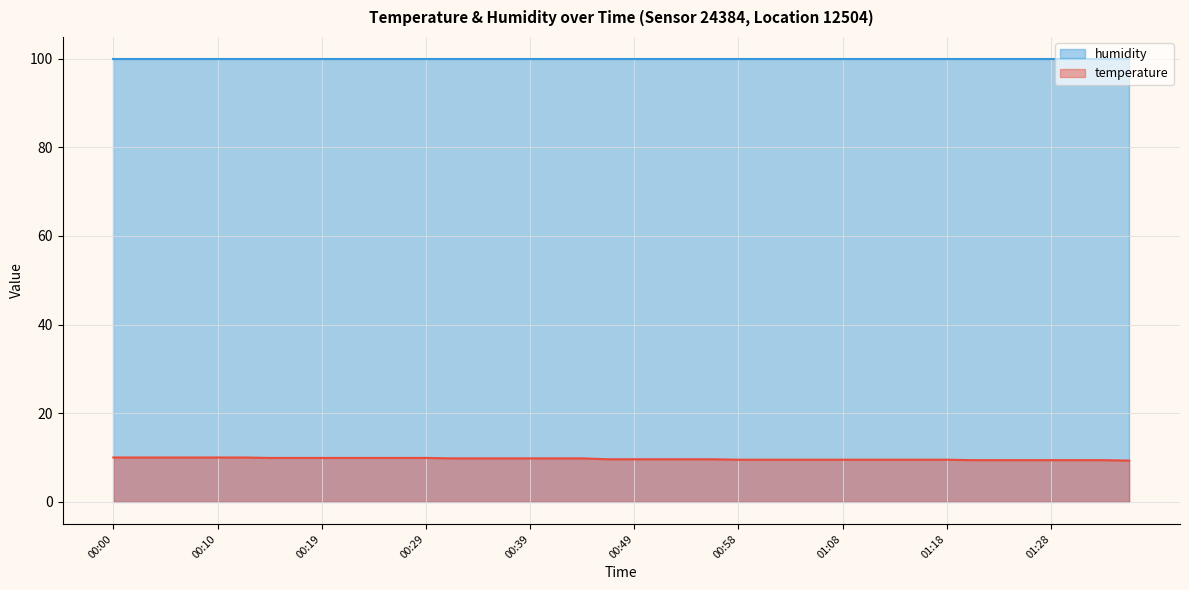

Rank the categories by value from highest to lowest.

00:00, 00:02, 00:05, 00:07, 00:10, 00:12, 00:15, 00:17, 00:19, 00:22, 00:24, 00:27, 00:29, 00:32, 00:34, 00:36, 00:39, 00:41, 00:44, 00:46, 00:49, 00:51, 00:53, 00:56, 00:58, 01:01, 01:03, 01:06, 01:08, 01:10, 01:13, 01:15, 01:18, 01:20, 01:23, 01:25, 01:28, 01:30, 01:33, 01:35